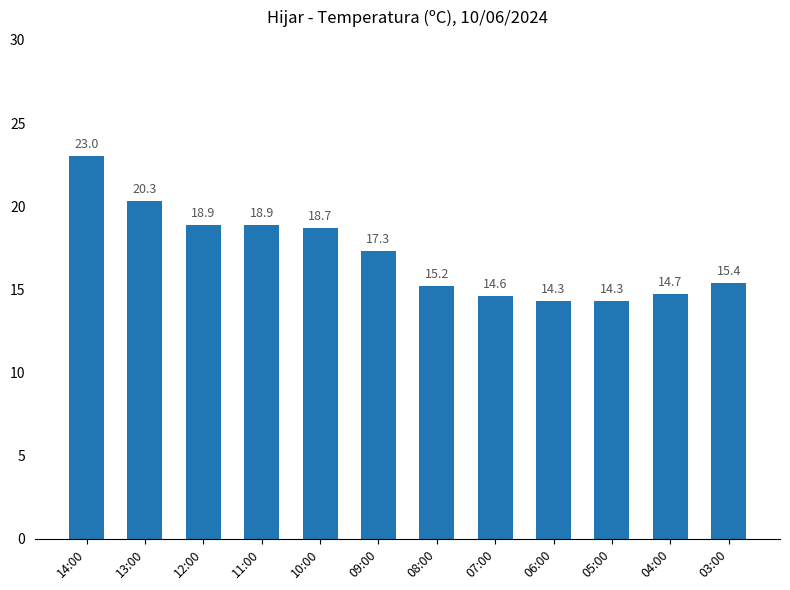

The chart shows a value of 14.3 at 06:00. True or false?

True